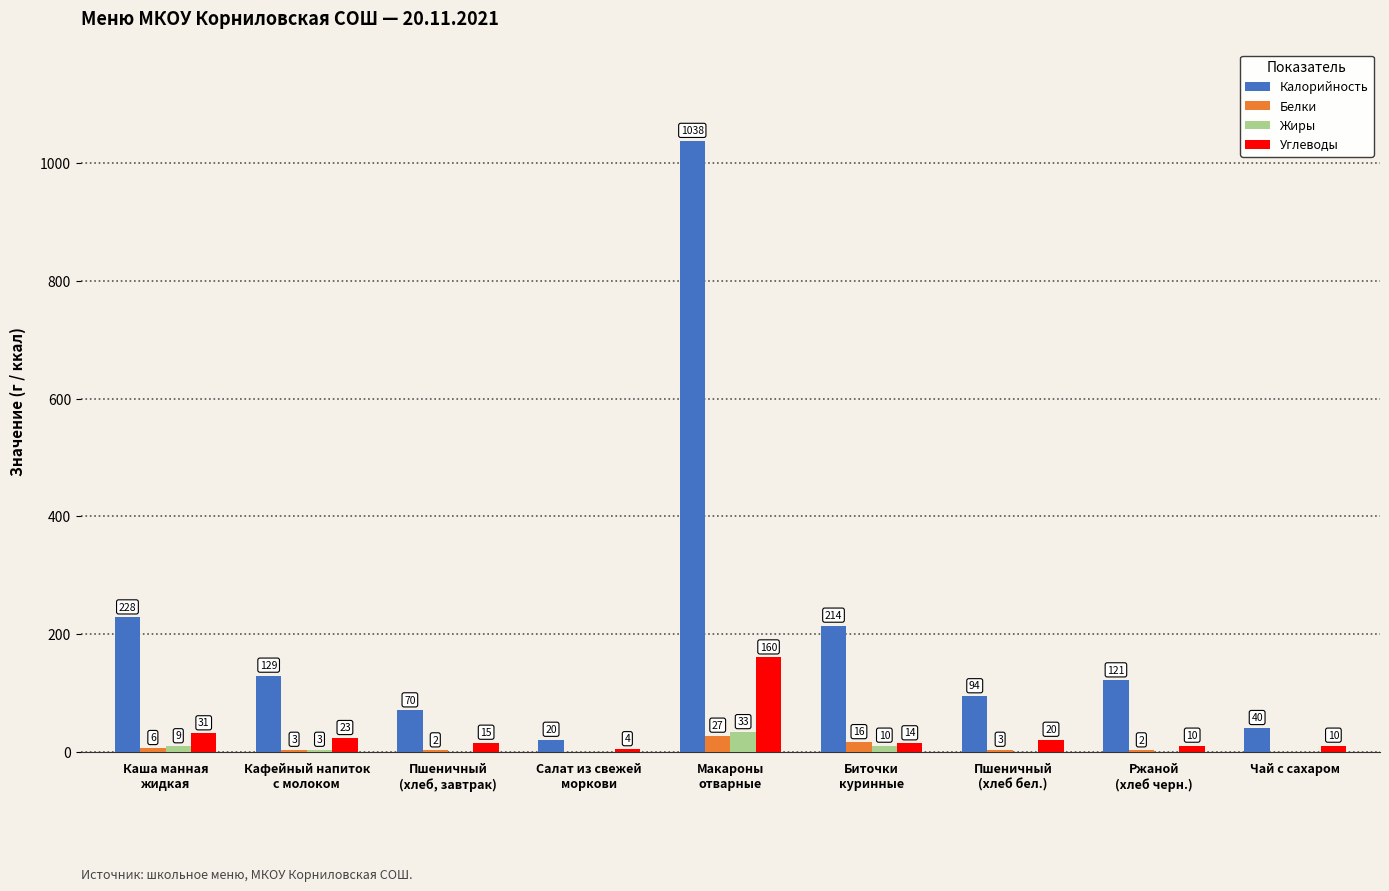

What is the maximum value shown in the chart?

1038